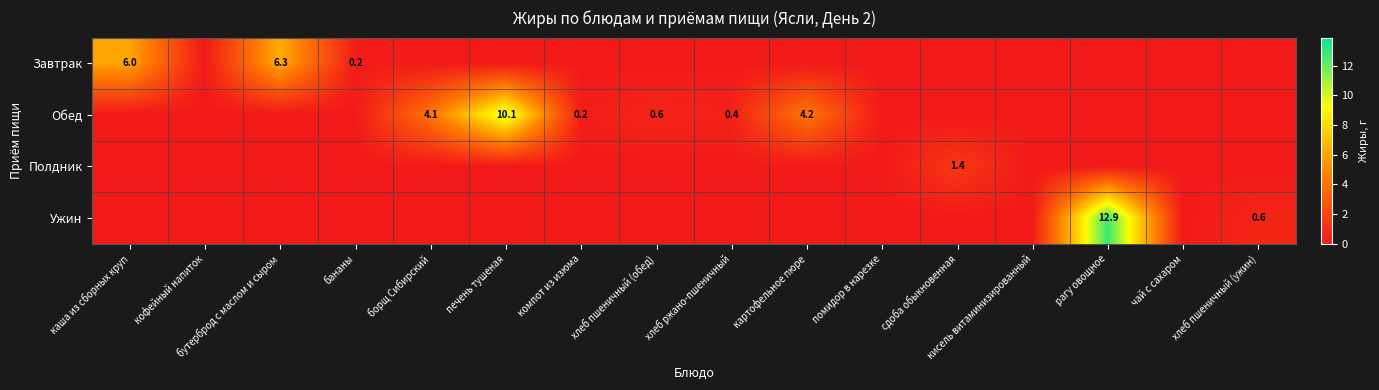

What is the maximum value shown in the chart?

12.9